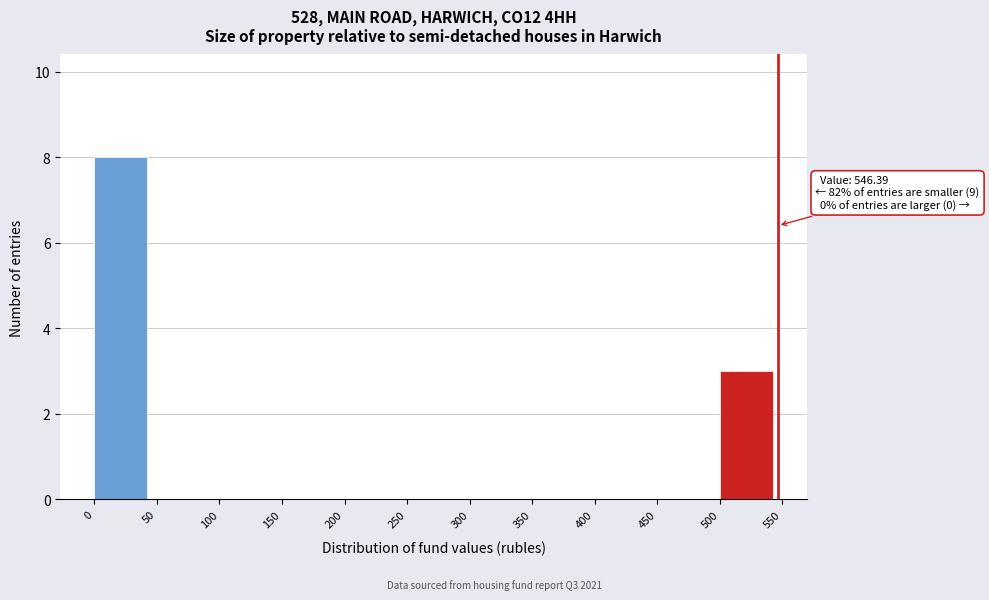

Which range on the x-axis has the tallest bar?

0 to 50